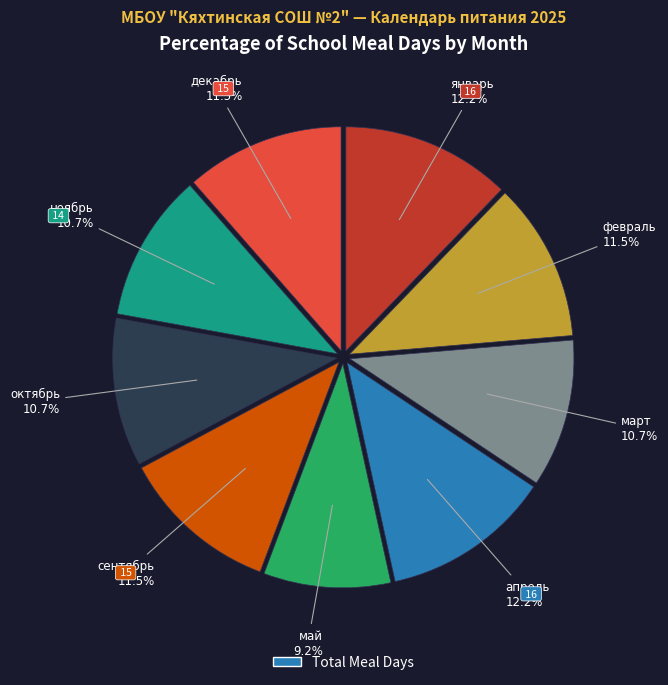

Is there a majority slice in this chart?

No